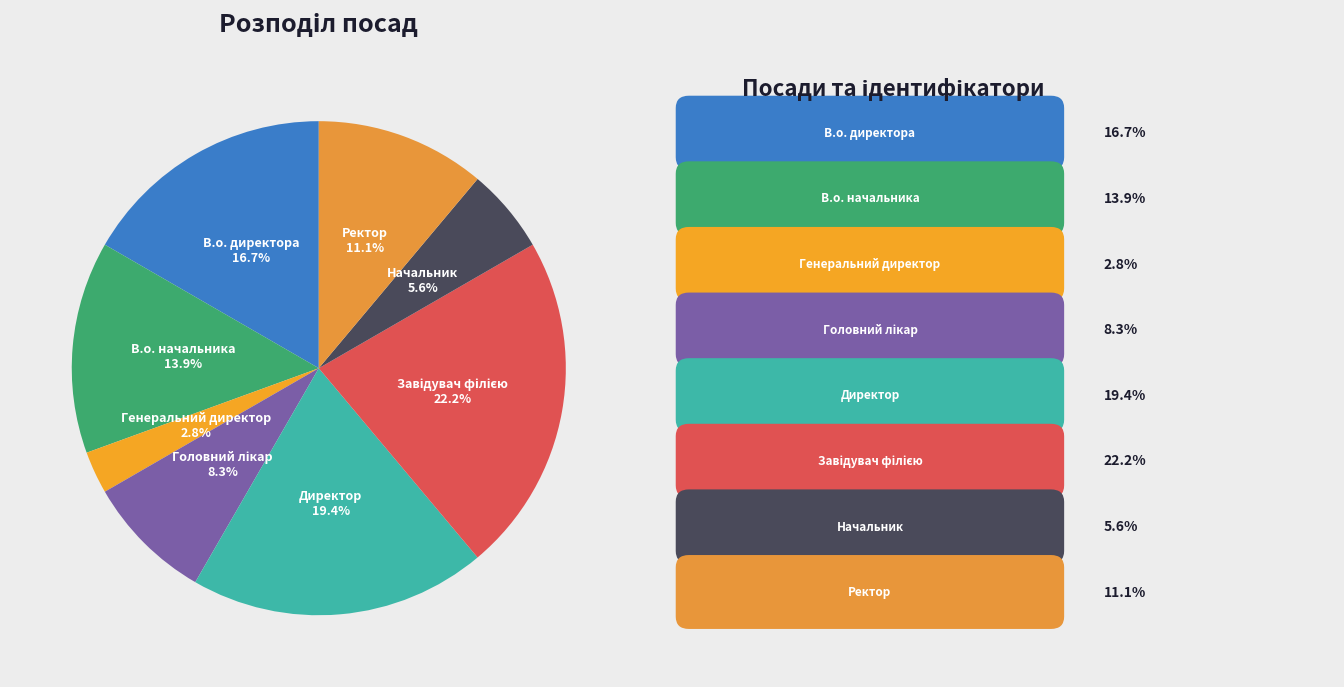

What is the smallest slice in the pie chart?

Генеральний директор